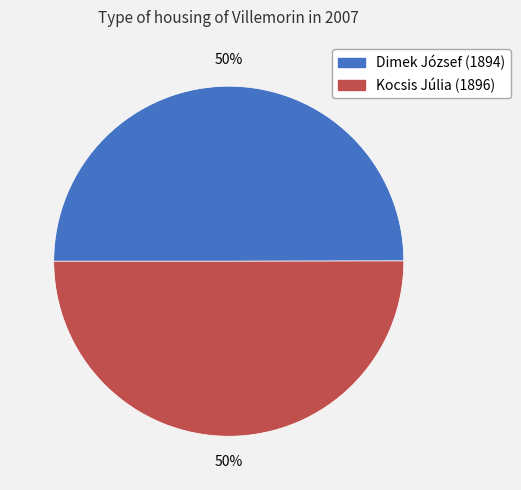

Count the number of slices in the pie.

2